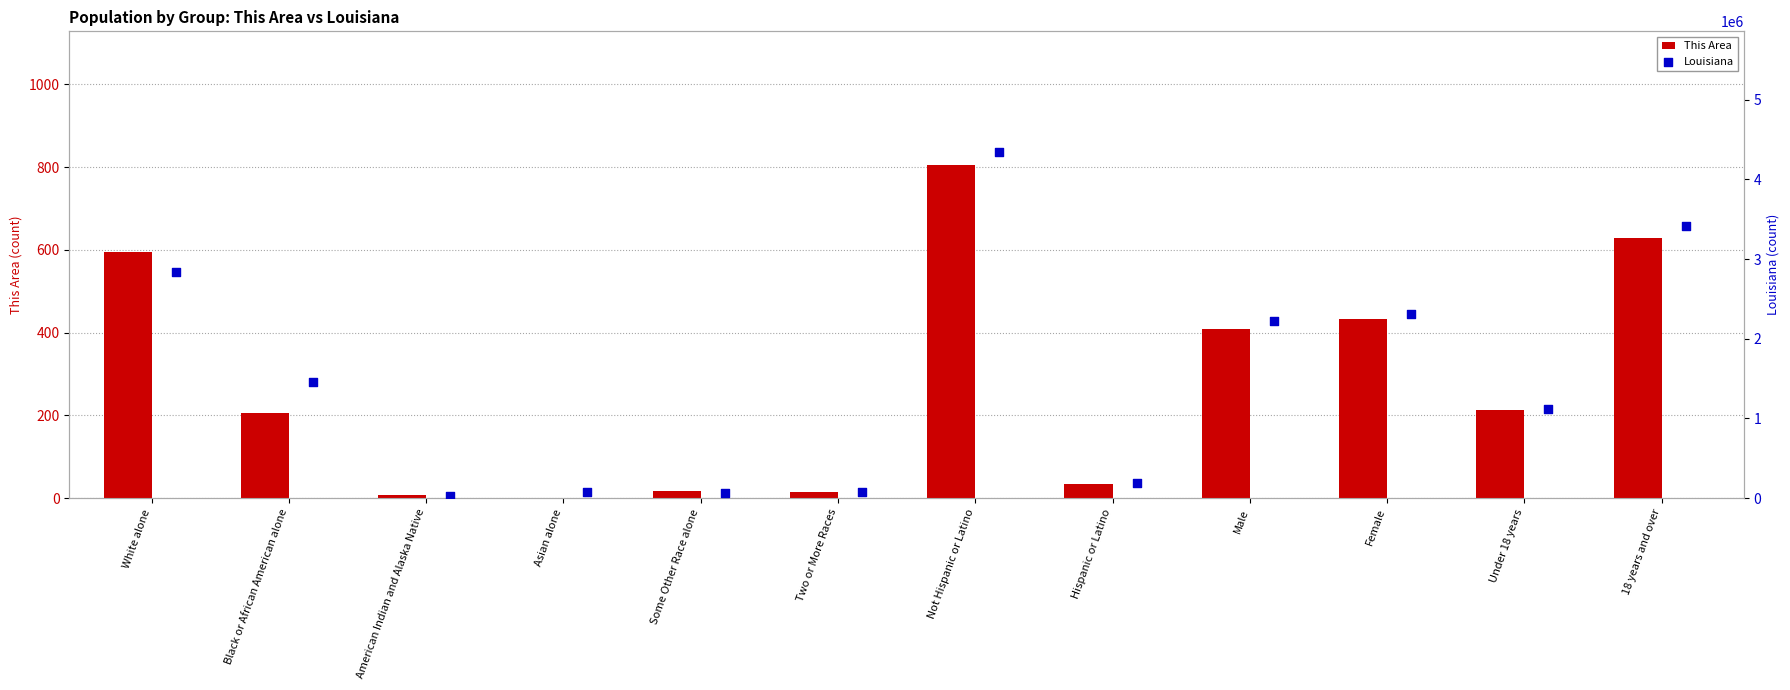

At how many categories does at least one series exceed 4248506?

1